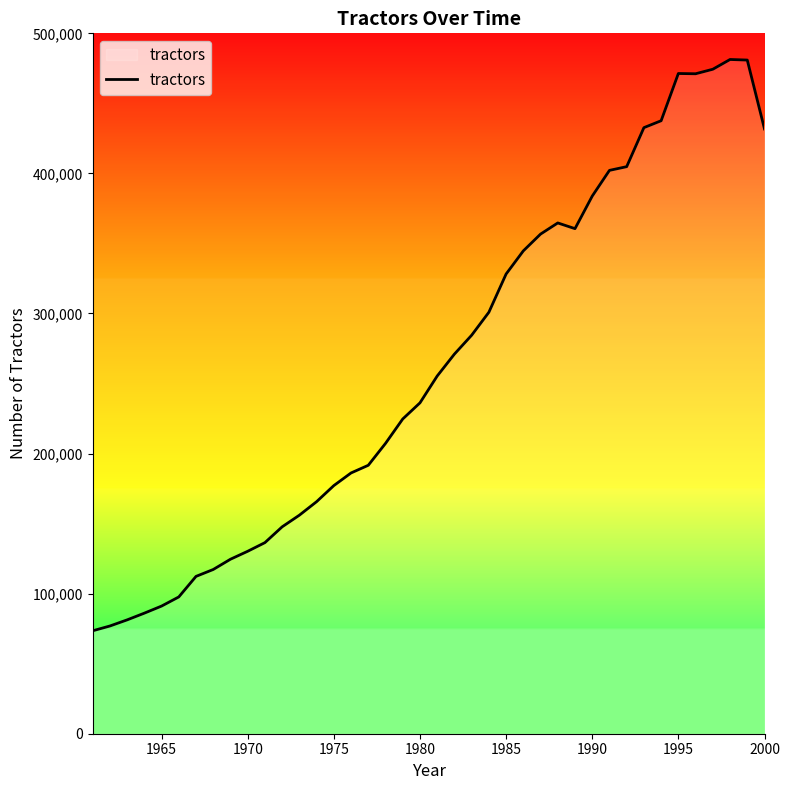

What is the maximum value shown in the chart?

481333